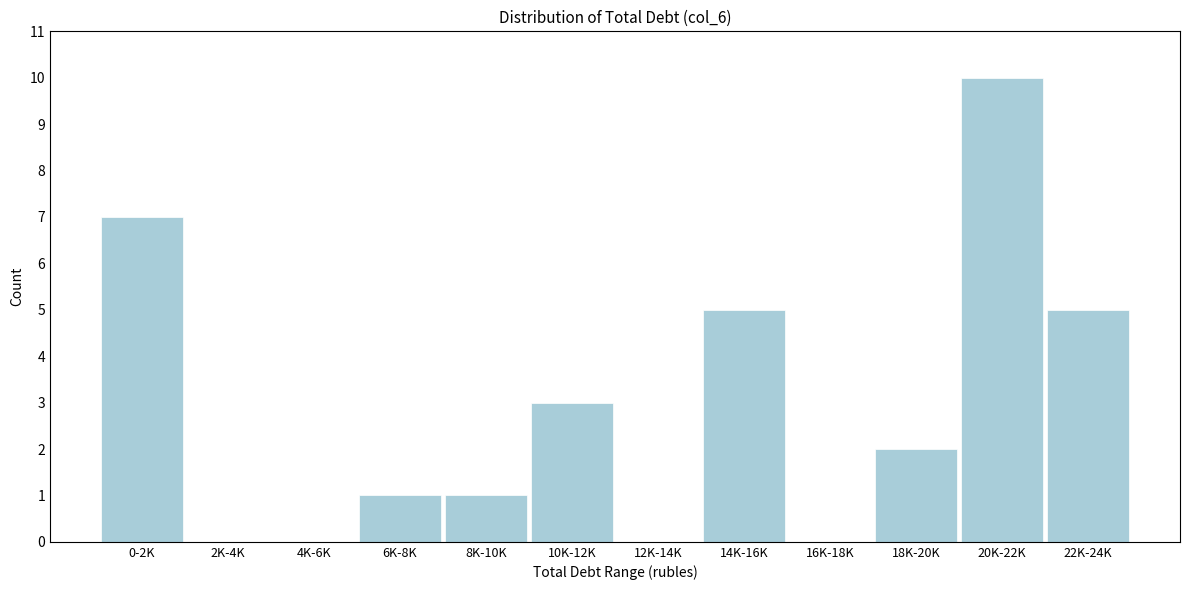

Reading left to right, list all the values displayed in this chart.

0-2K=7	2K-4K=0	4K-6K=0	6K-8K=1	8K-10K=1	10K-12K=3	12K-14K=0	14K-16K=5	16K-18K=0	18K-20K=2	20K-22K=10	22K-24K=5